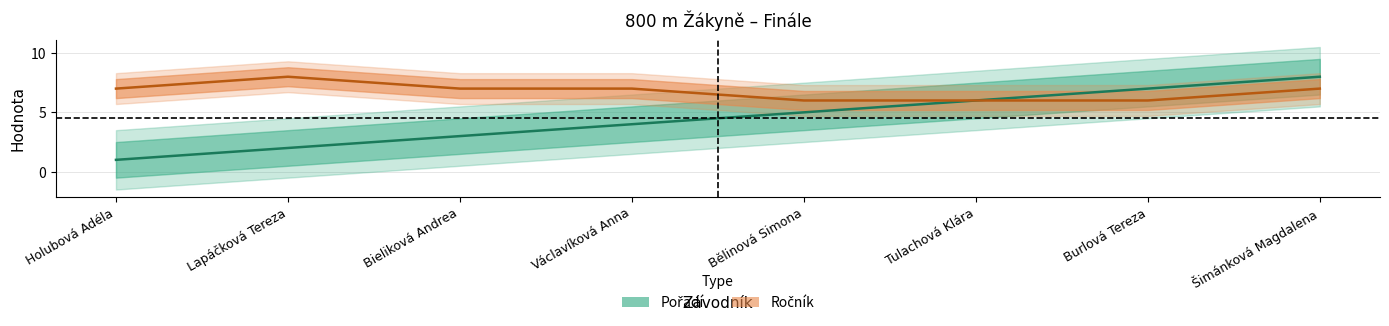

Reading right to left, extract all data points from this chart.

Pořadí: 8	7	6	5	4	3	2	1
Ročník: 7	6	6	6	7	7	8	7